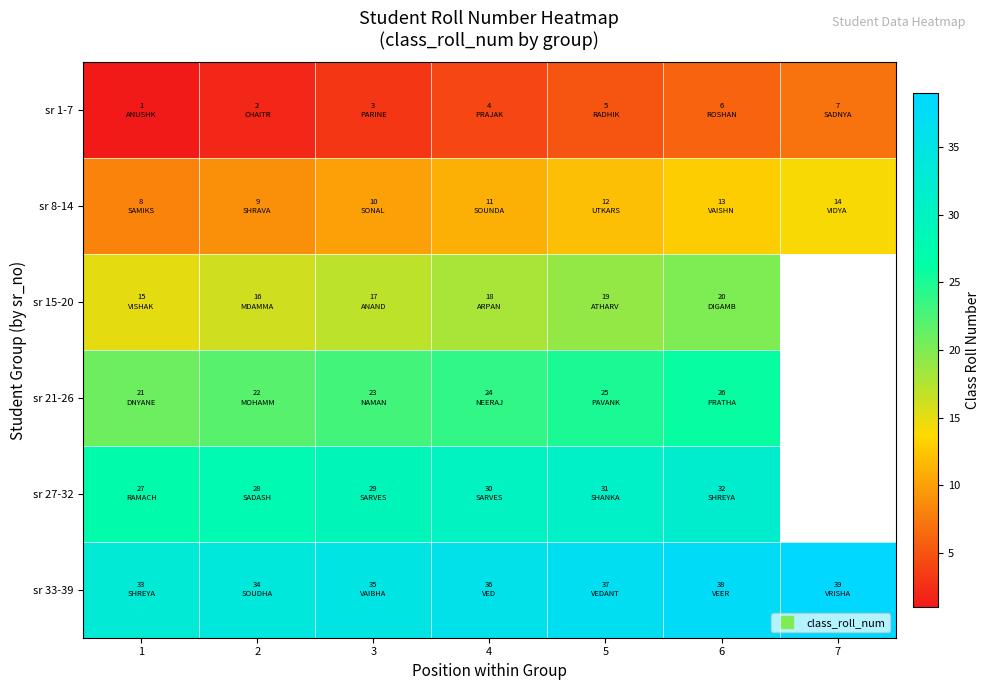

What is the minimum value shown in the chart?

1.0